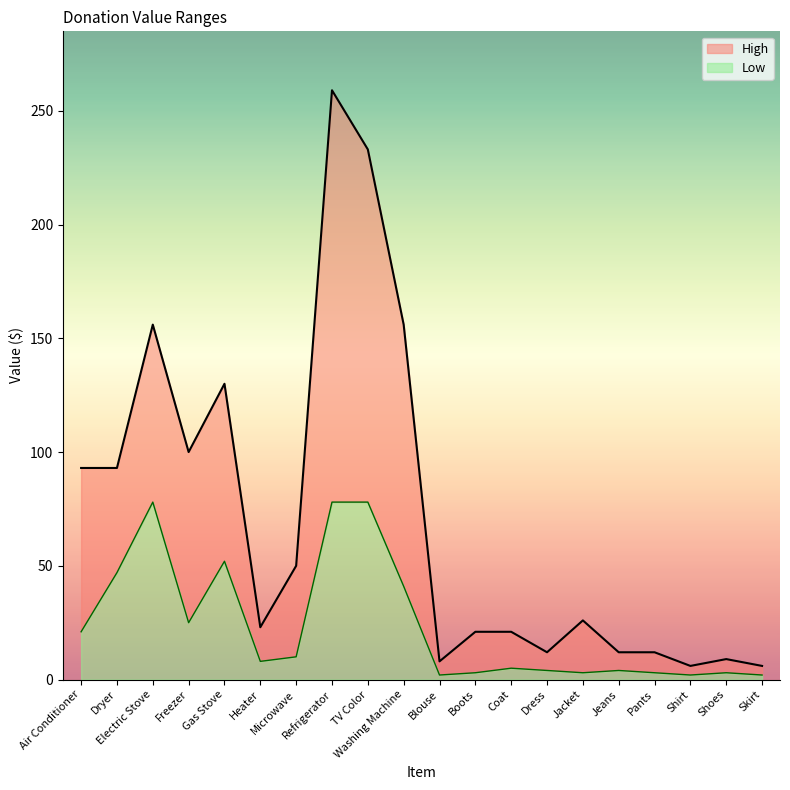

Rank the categories by Low value from highest to lowest.

Electric Stove, Refrigerator, TV Color, Gas Stove, Dryer, Washing Machine, Freezer, Air Conditioner, Microwave, Heater, Coat, Dress, Jeans, Boots, Jacket, Pants, Shoes, Blouse, Shirt, Skirt